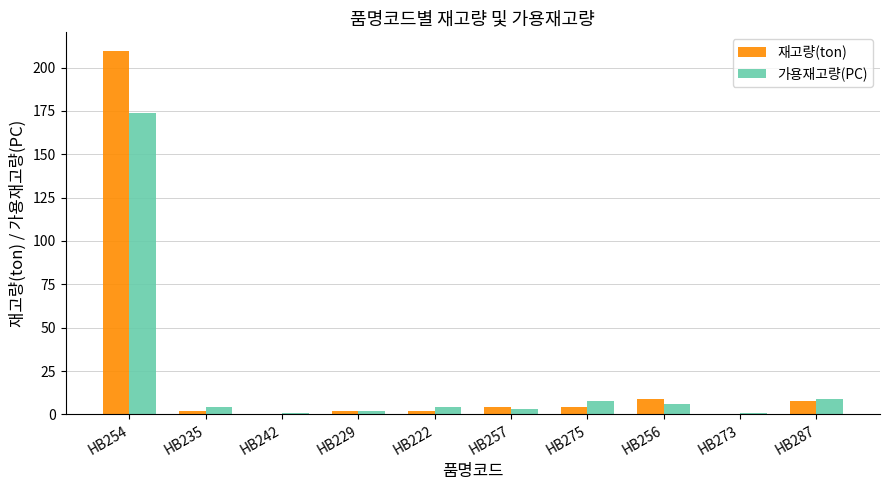

What is the sum of all 가용재고량(PC) values?

212.0